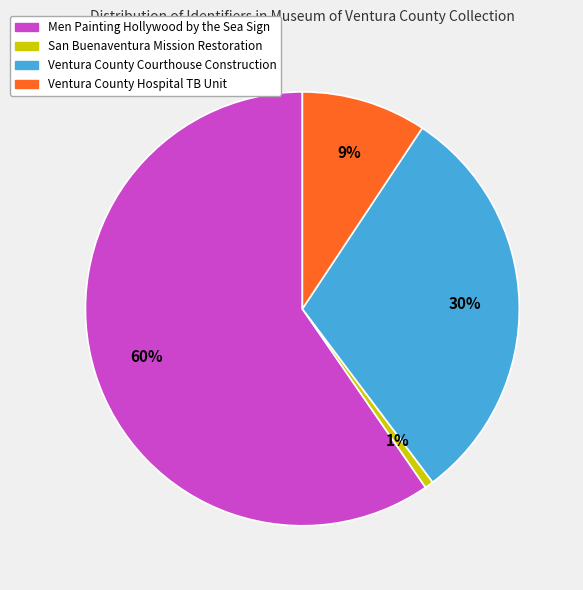

Approximately how many times larger is the value at Ventura County Courthouse Construction compared to Men Painting Hollywood by the Sea Sign?

0.5